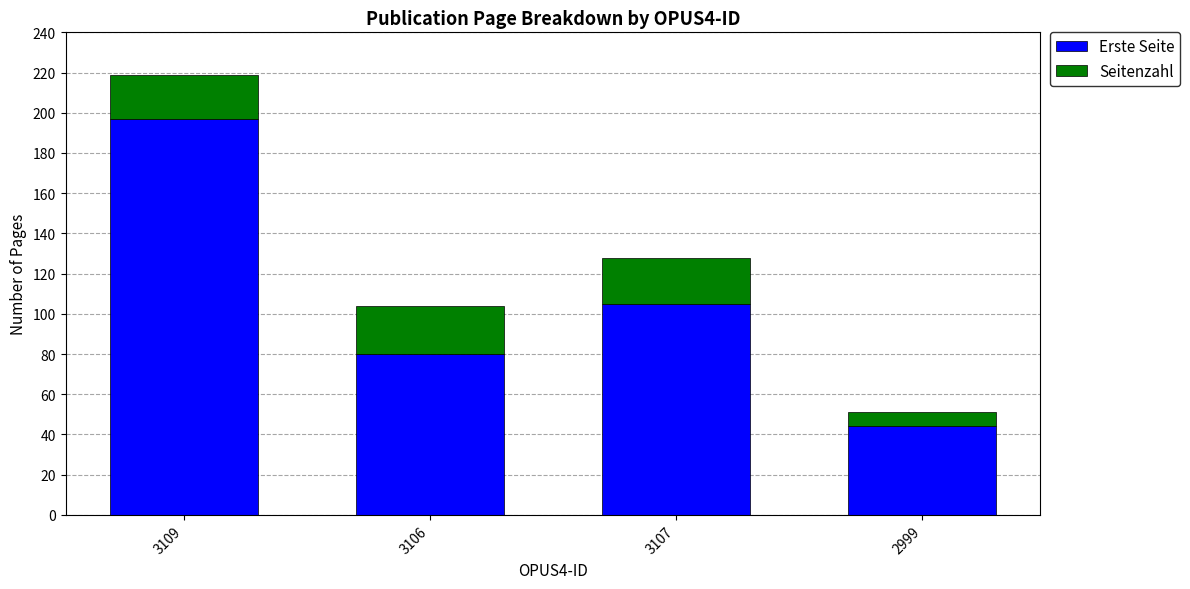

At which category is the sum across all series the highest?

3109